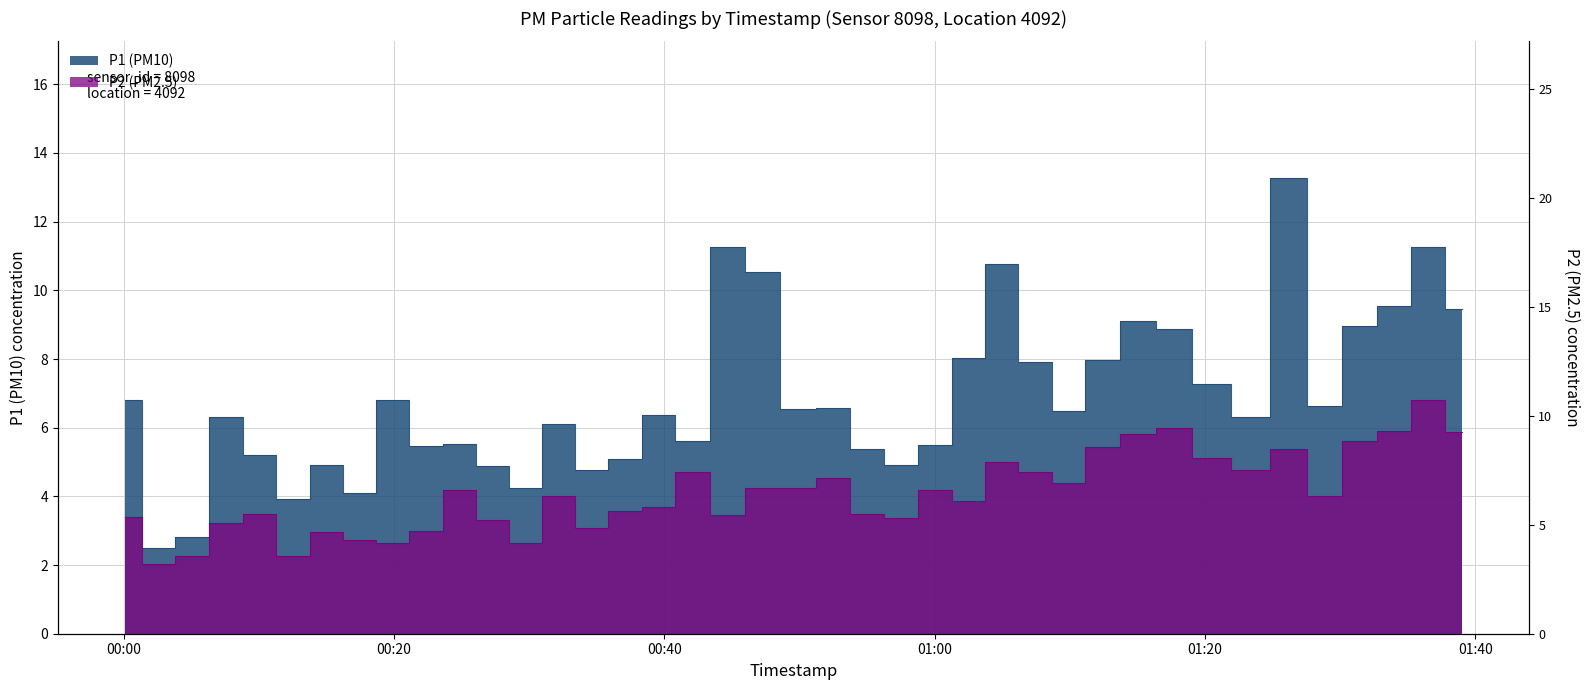

Reading right to left, what are all the values shown in this chart?

P1: 9.5	11.3	9.5	9.0	6.6	13.3	6.3	7.3	8.9	9.1	8.0	6.5	7.9	10.8	8.0	5.5	4.9	5.4	6.6	6.5	10.5	11.3	5.6	6.4	5.1	4.8	6.1	4.2	4.9	5.5	5.5	6.8	4.1	4.9	3.9	5.2	6.3	2.8	2.5	6.8
P2: 5.9	6.8	5.9	5.6	4.0	5.4	4.8	5.1	6.0	5.8	5.4	4.4	4.7	5.0	3.9	4.2	3.4	3.5	4.5	4.2	4.2	3.5	4.7	3.7	3.6	3.1	4.0	2.6	3.3	4.2	3.0	2.6	2.7	3.0	2.3	3.5	3.2	2.3	2.0	3.4